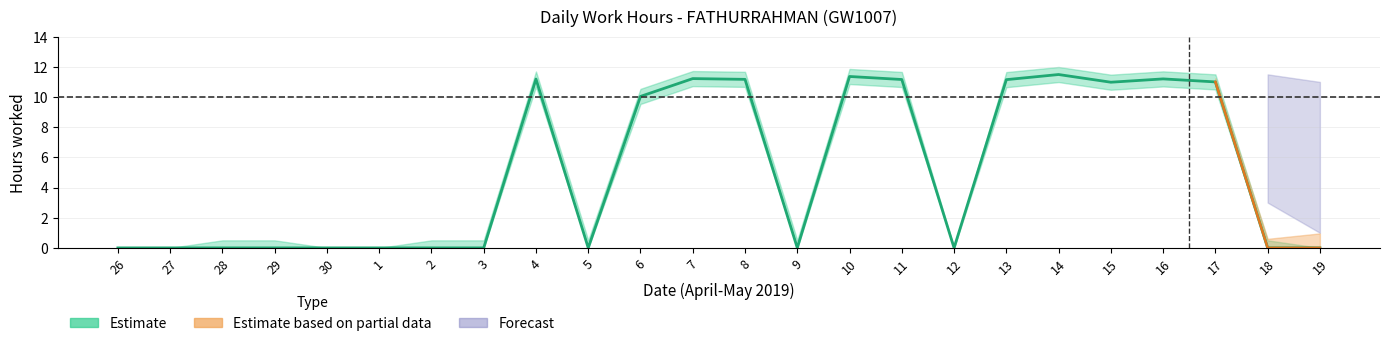

The hours_worked series shows 0.0 at 1. True or false?

True